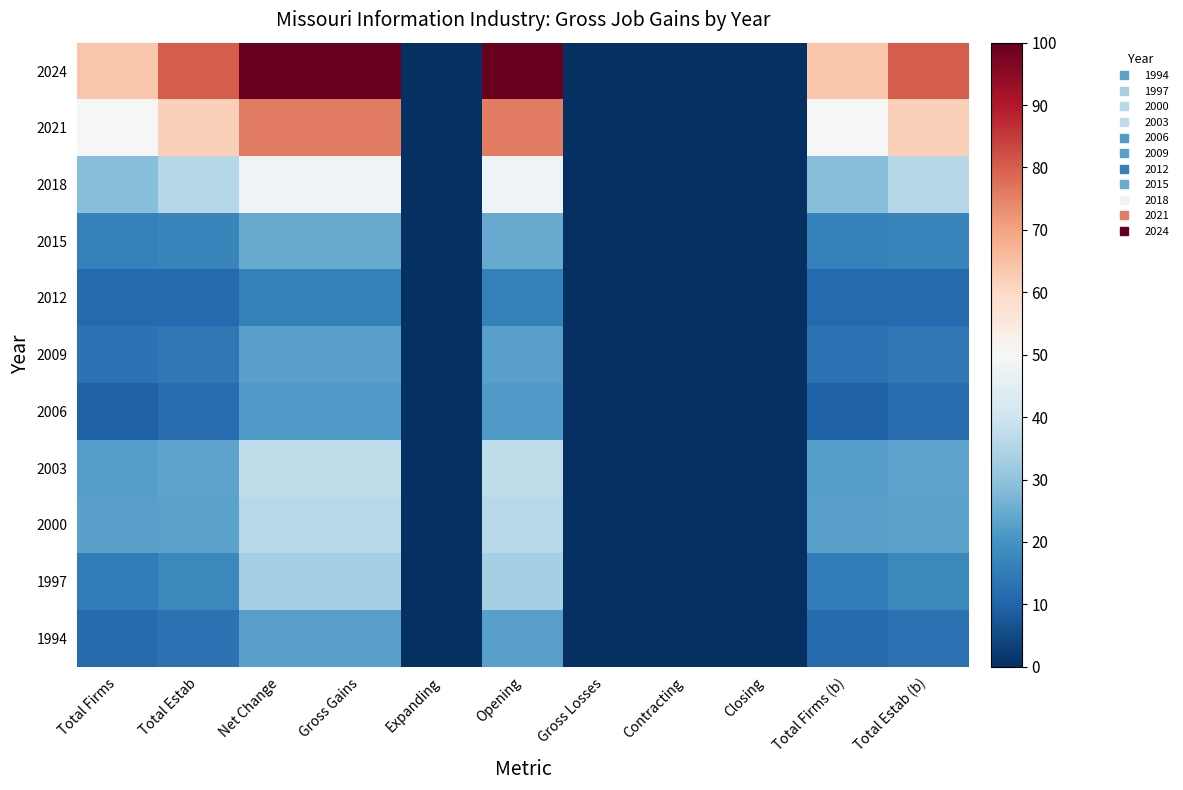

Which series changed the most between Total Firms and Net Change?

2024